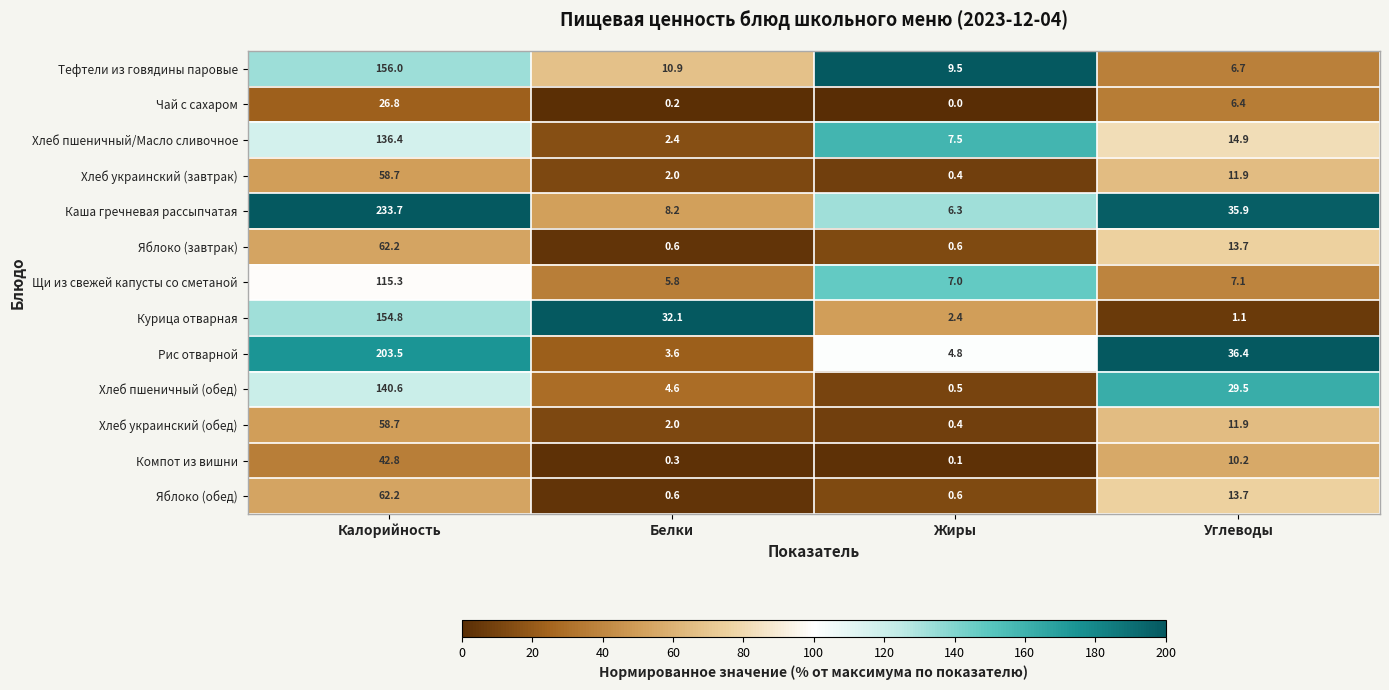

At which label is Тефтели из говядины паровые closest to 81?

Белки